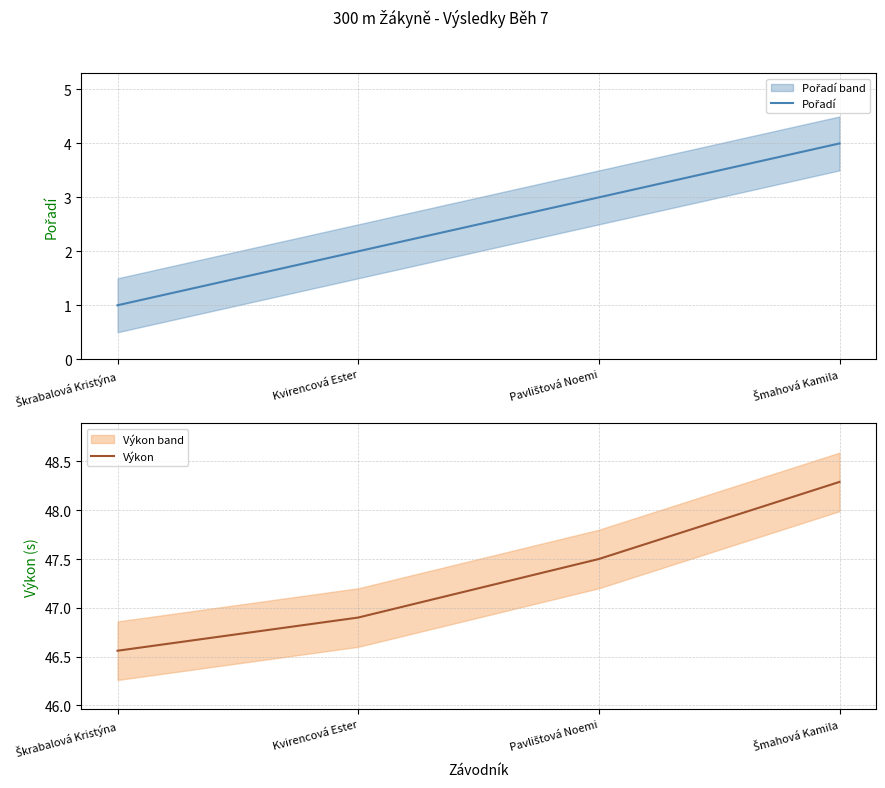

How many data points in Pořadí are less than 3?

2